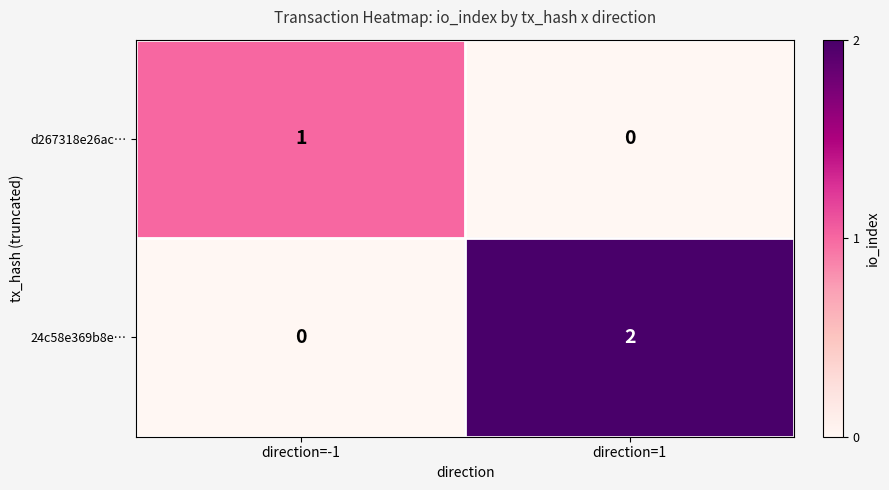

Which series has the widest spread of values?

24c58e369b8e…